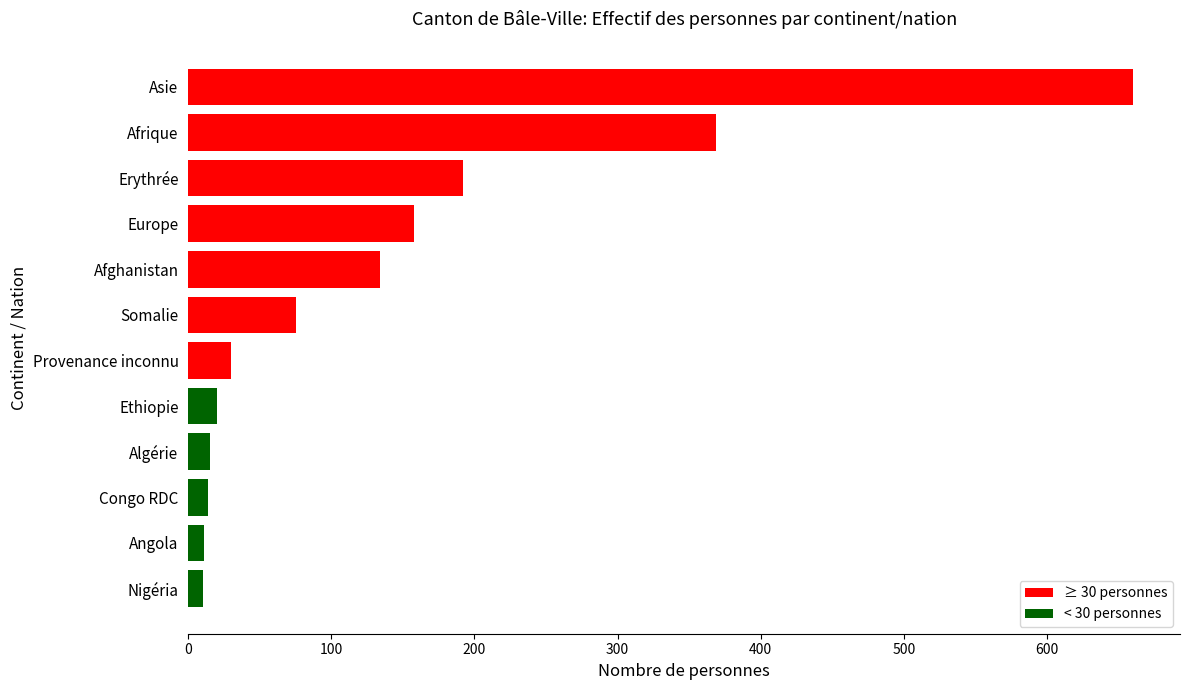

The chart shows a value of 30 at Provenance inconnu. True or false?

True